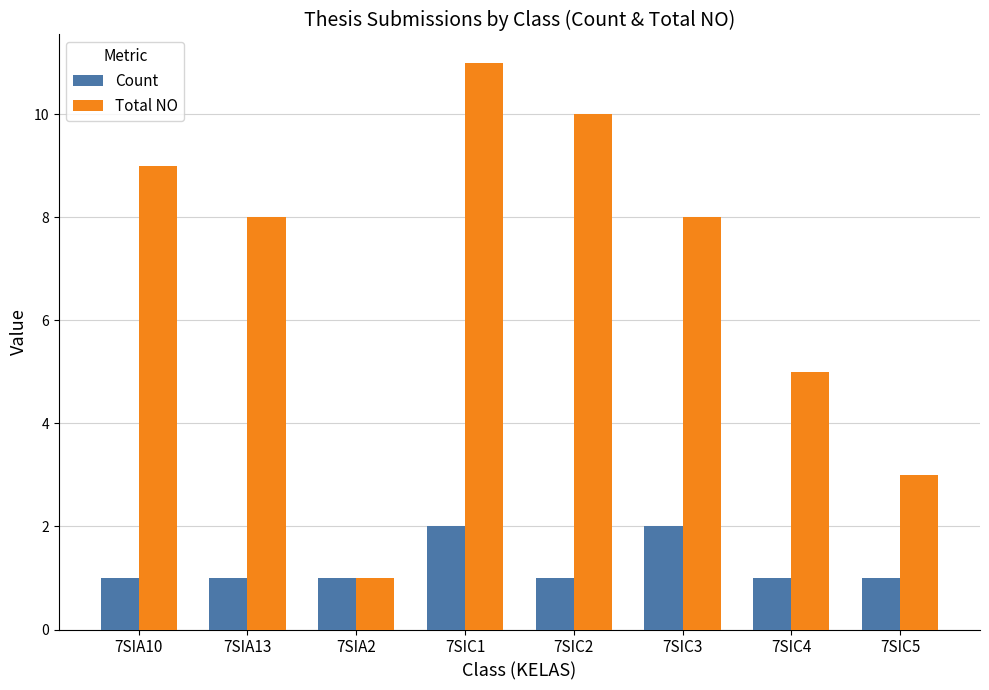

The value of Total NO at 7SIC3 is 8. True or false?

True